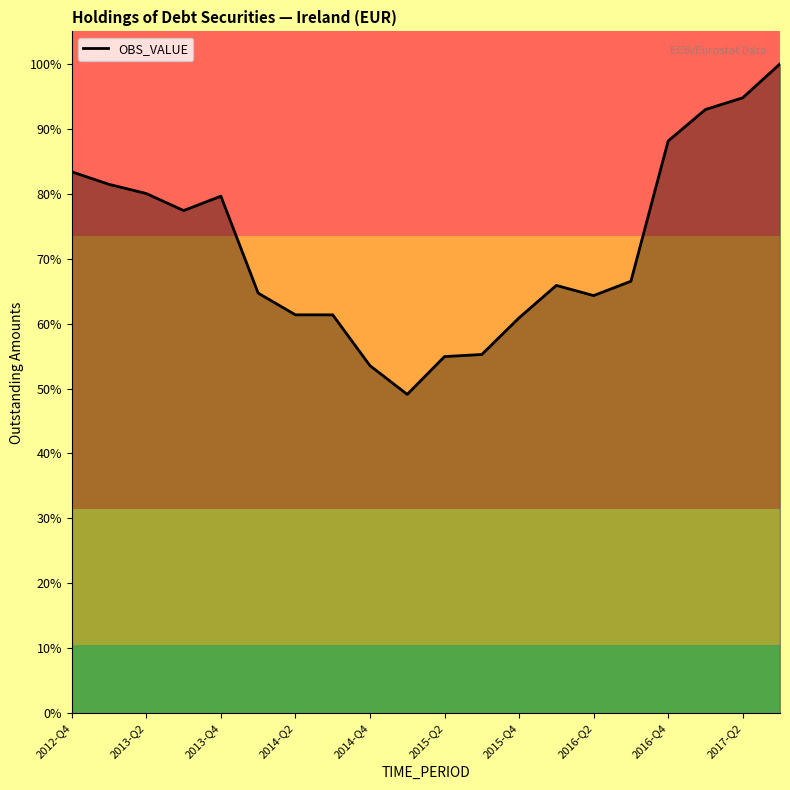

Does the chart display data point markers on the line(s)?

No